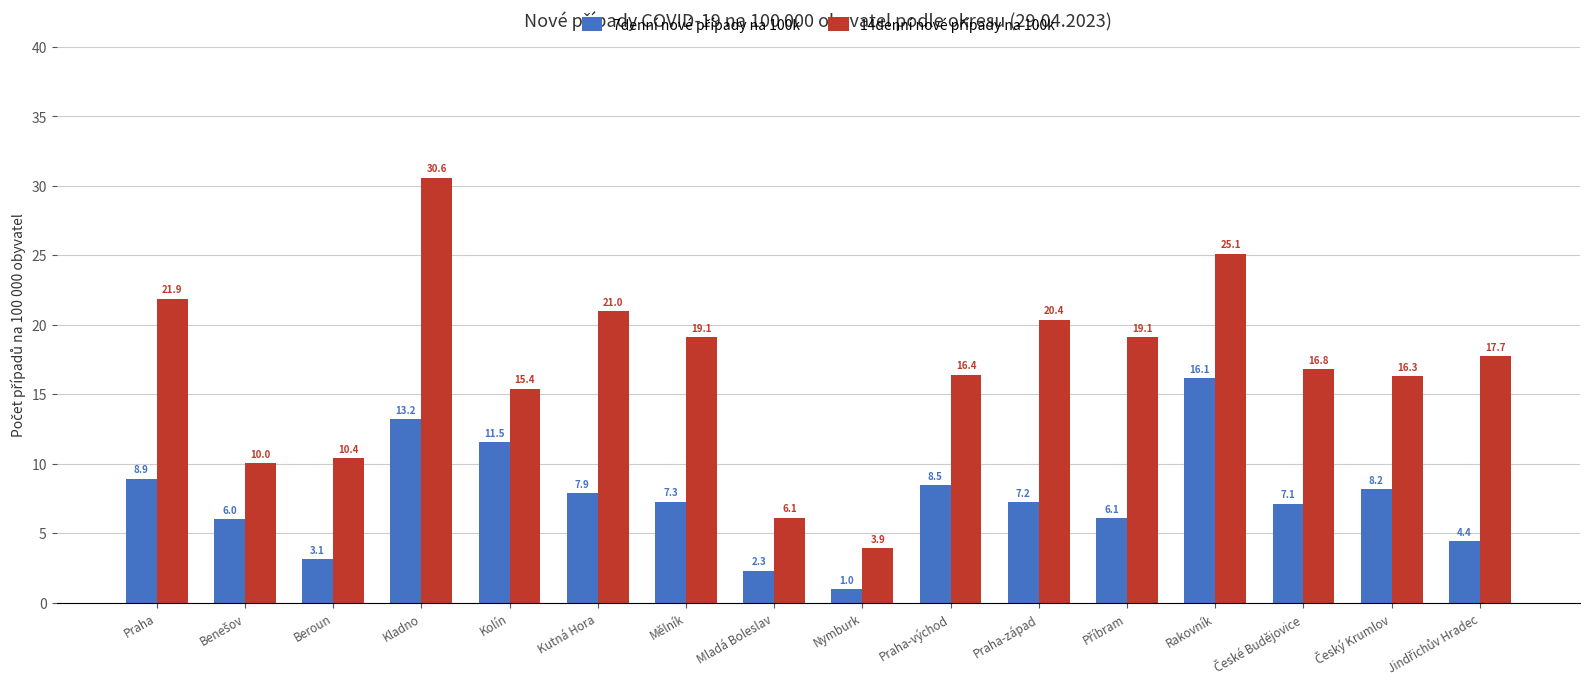

What is the spread (max minus min) of values at Mělník?

11.8